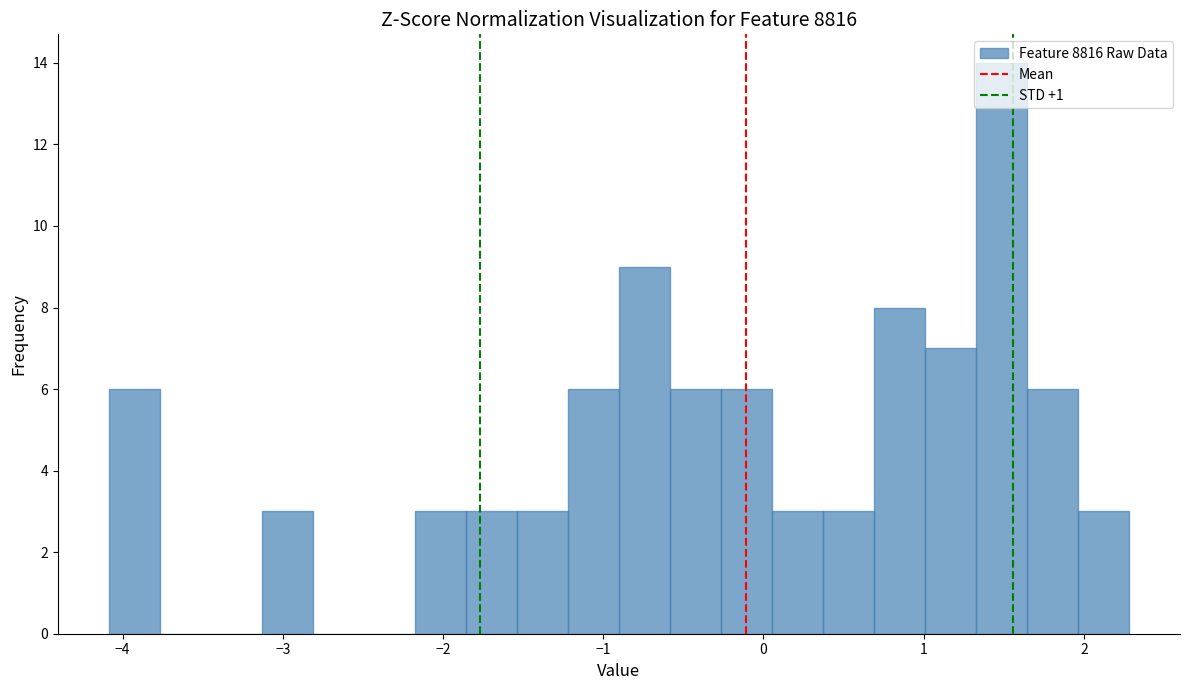

Read against the x-axis, roughly where is the centre of the tallest bar?

1.5